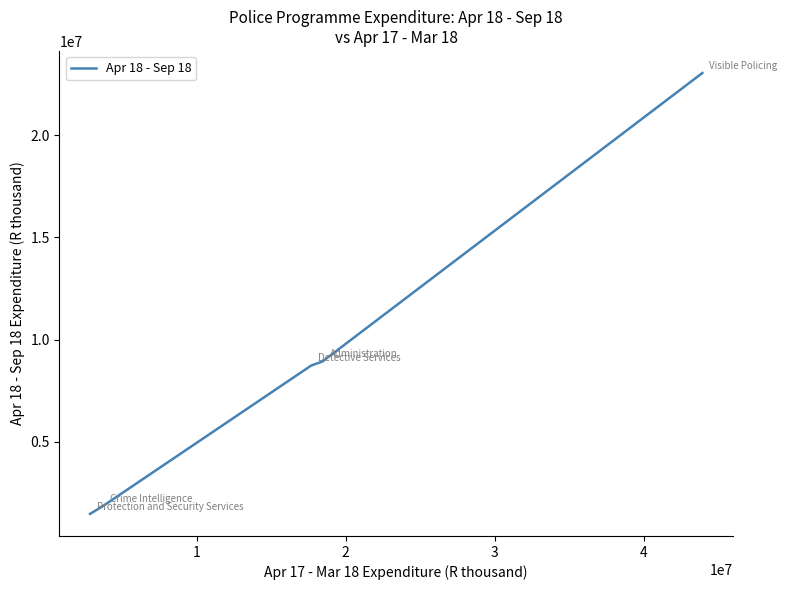

What is the difference between the second highest and minimum values?

7455469